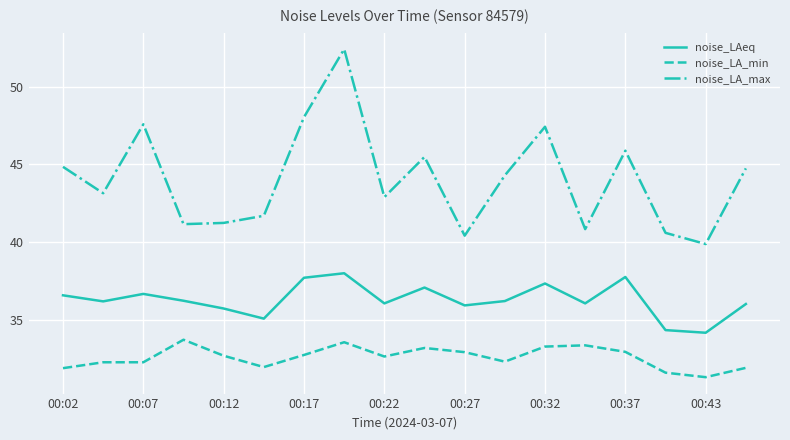

Which series has the largest range (max minus min)?

noise_LA_max